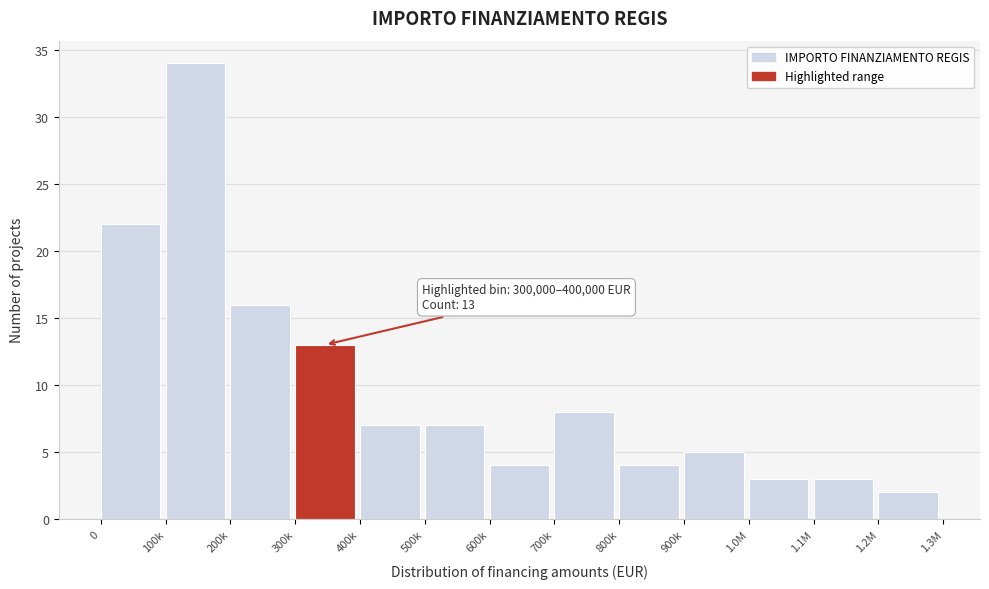

Reading right to left, what are all the values shown in this chart?

2	3	3	5	4	8	4	7	7	13	16	34	22